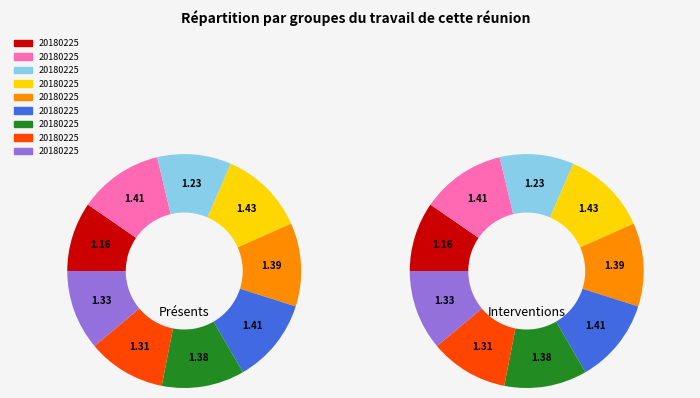

Which has a higher value, 20180225153652402 or 20180225153257735?

20180225153257735